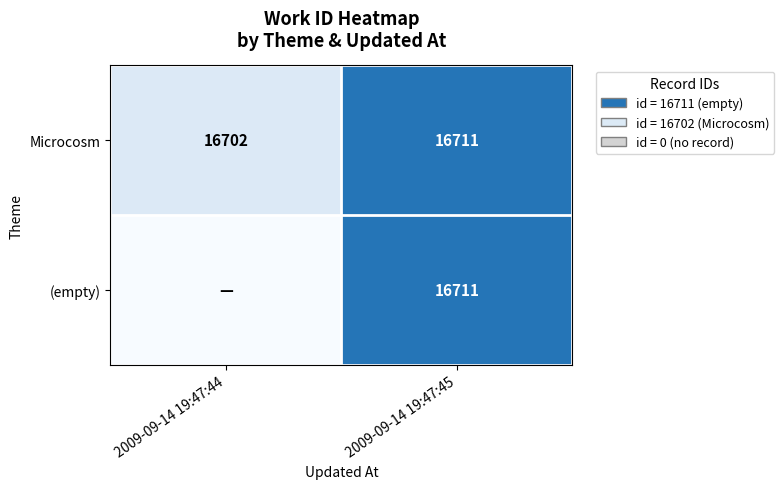

What is the sum of all Microcosm values?

33413